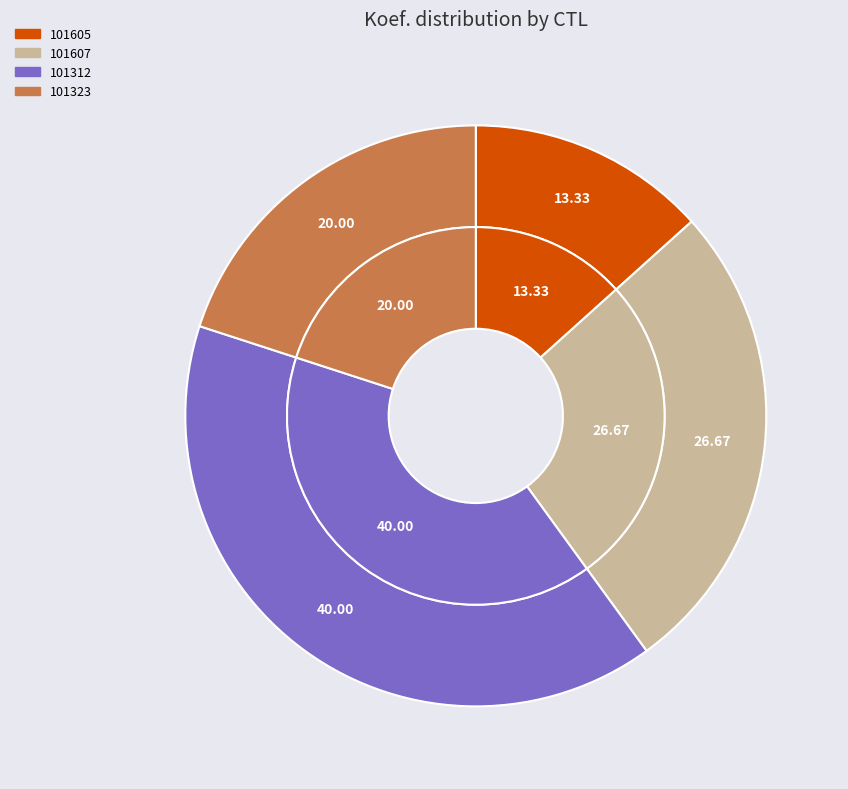

Which slice is the smallest?

101605